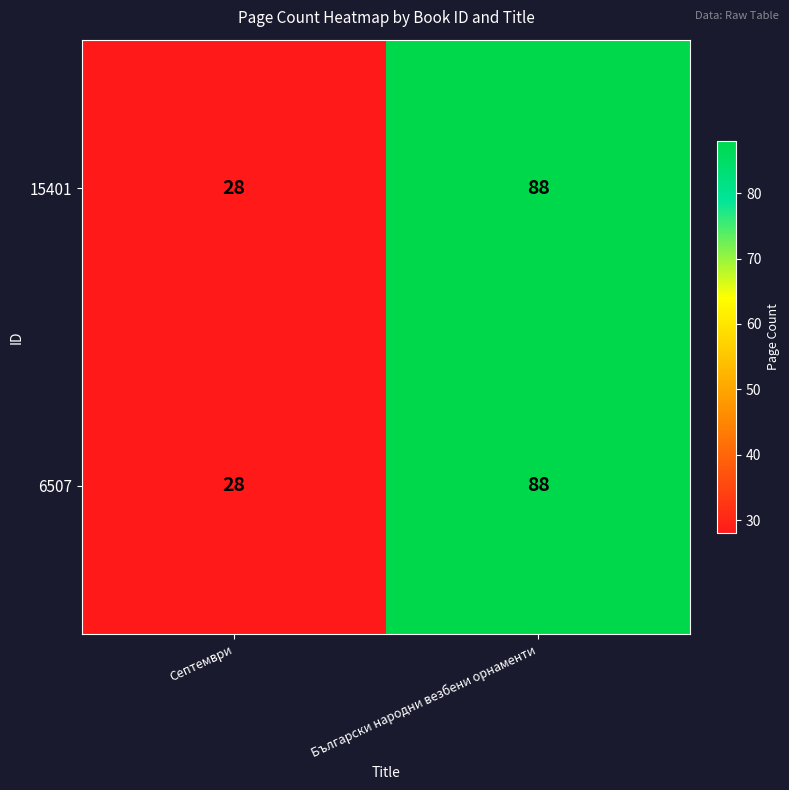

Reading left to right, list all the values displayed in this chart.

15401: 28	88
6507: 28	88